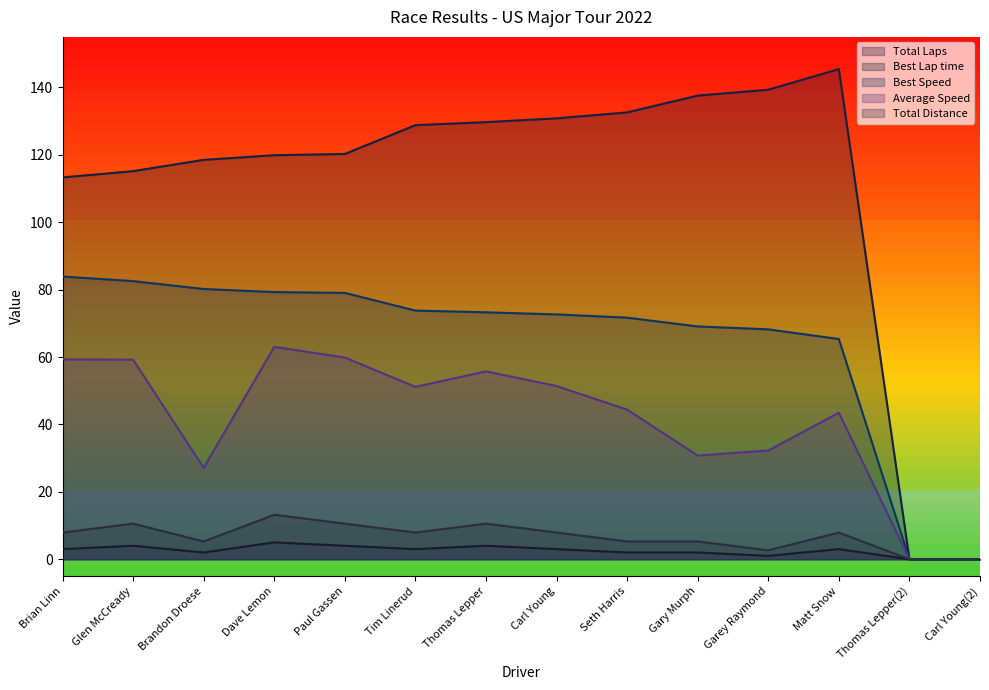

Is the value of Best Speed at Glen McCready greater than the value of Total Distance at Carl Young?

Yes